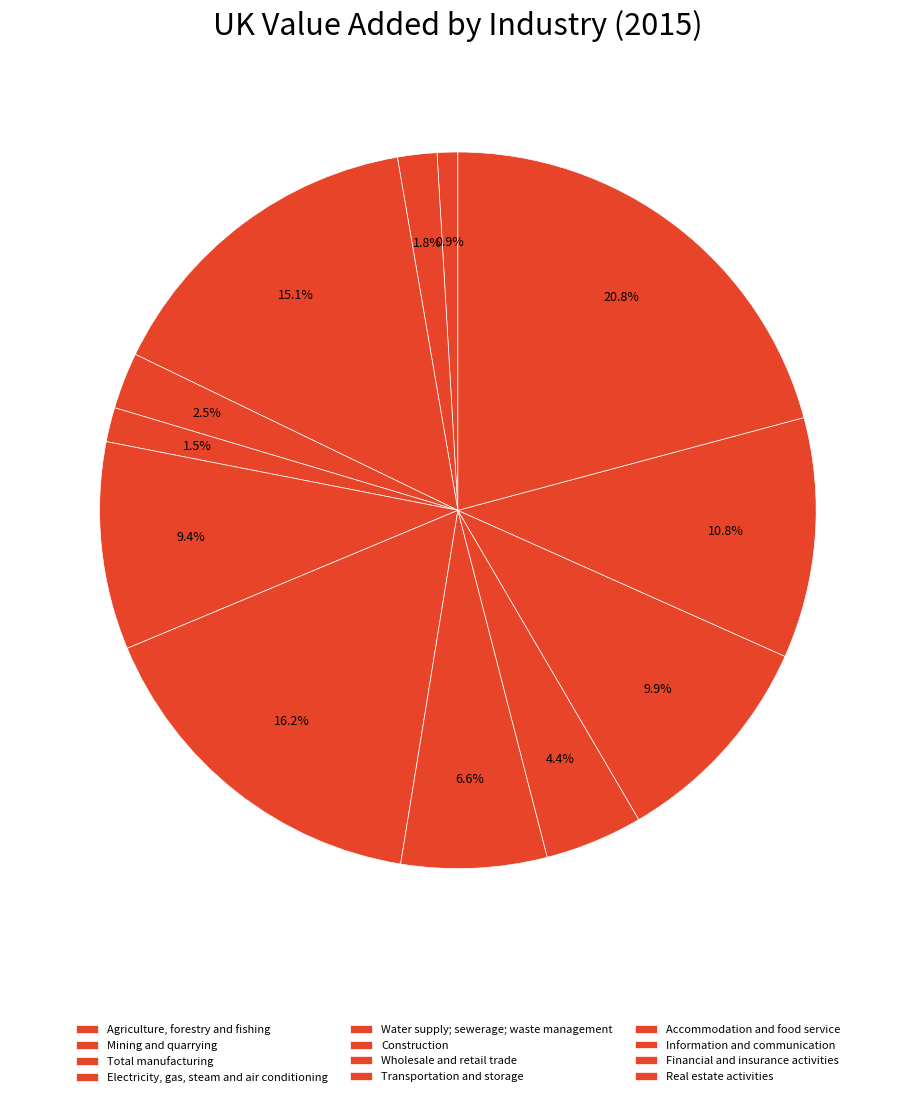

What is the ratio of the value at Agriculture, forestry and fishing to the value at Construction?

0.1